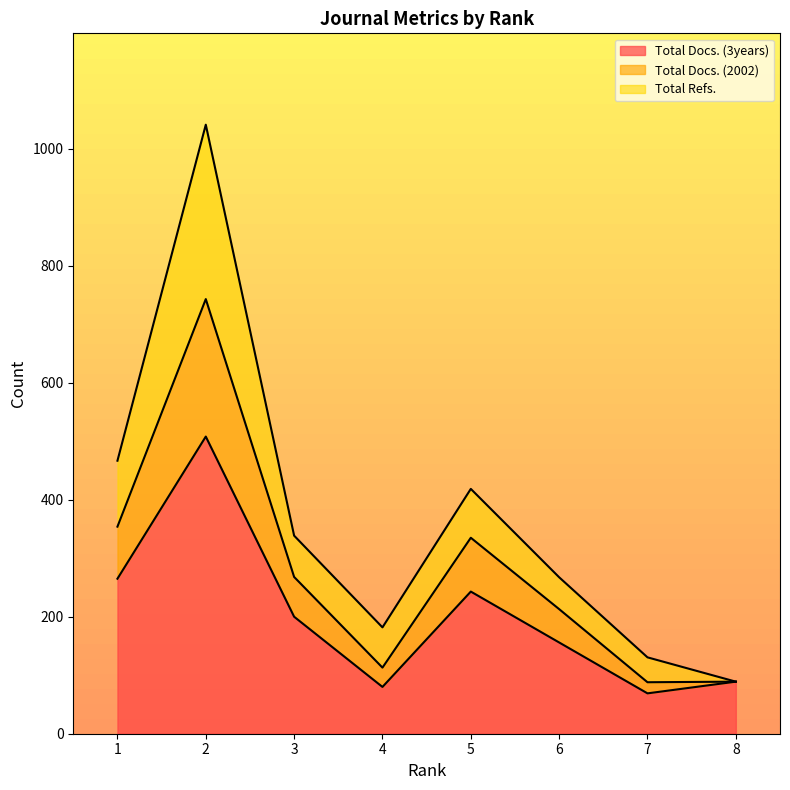

What is the minimum value for Total Docs. (3years)?

69.0